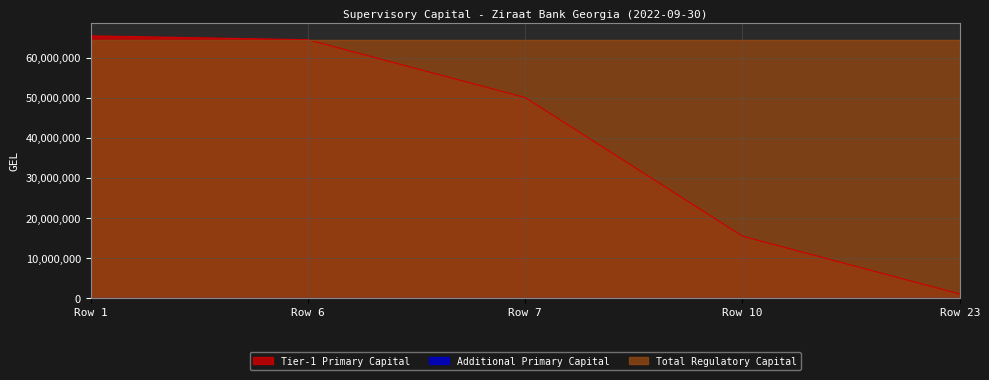

What is the total value across all series at Row 7?

114435618.5